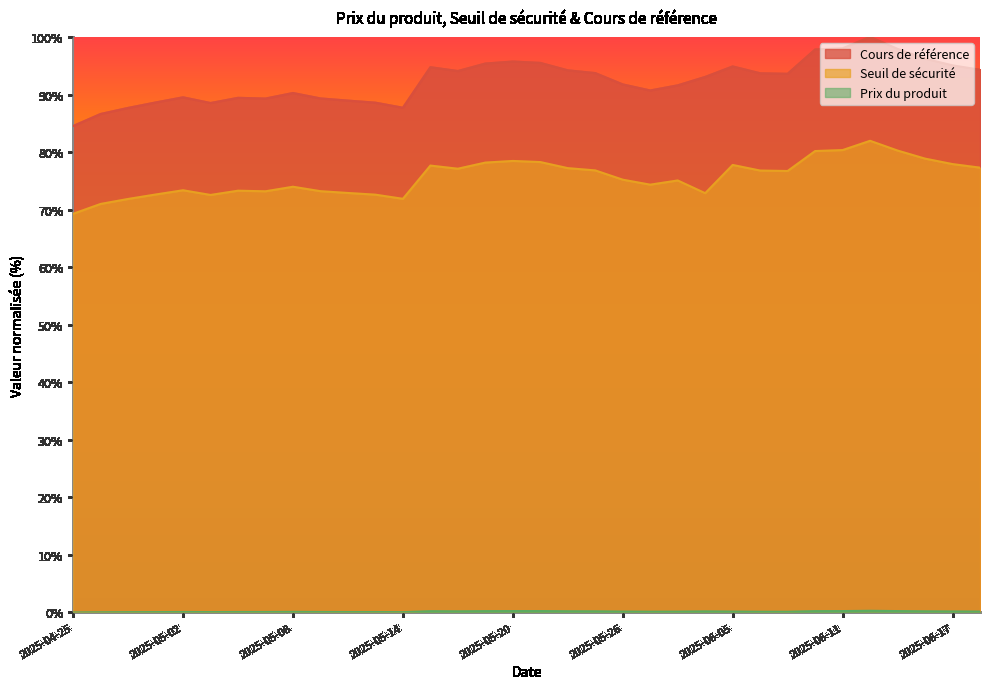

What is the spread (max minus min) of values at 2025-05-05?

88.5